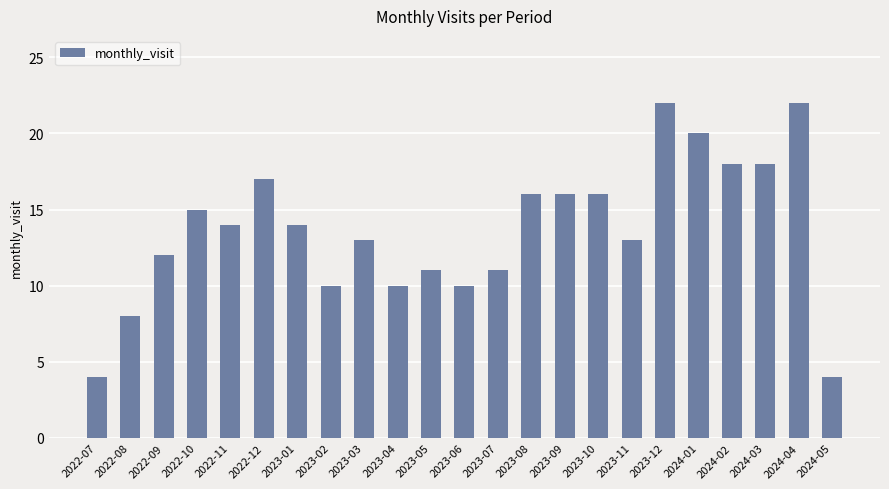

Reading left to right, extract all data points from this chart.

2022-07=4	2022-08=8	2022-09=12	2022-10=15	2022-11=14	2022-12=17	2023-01=14	2023-02=10	2023-03=13	2023-04=10	2023-05=11	2023-06=10	2023-07=11	2023-08=16	2023-09=16	2023-10=16	2023-11=13	2023-12=22	2024-01=20	2024-02=18	2024-03=18	2024-04=22	2024-05=4